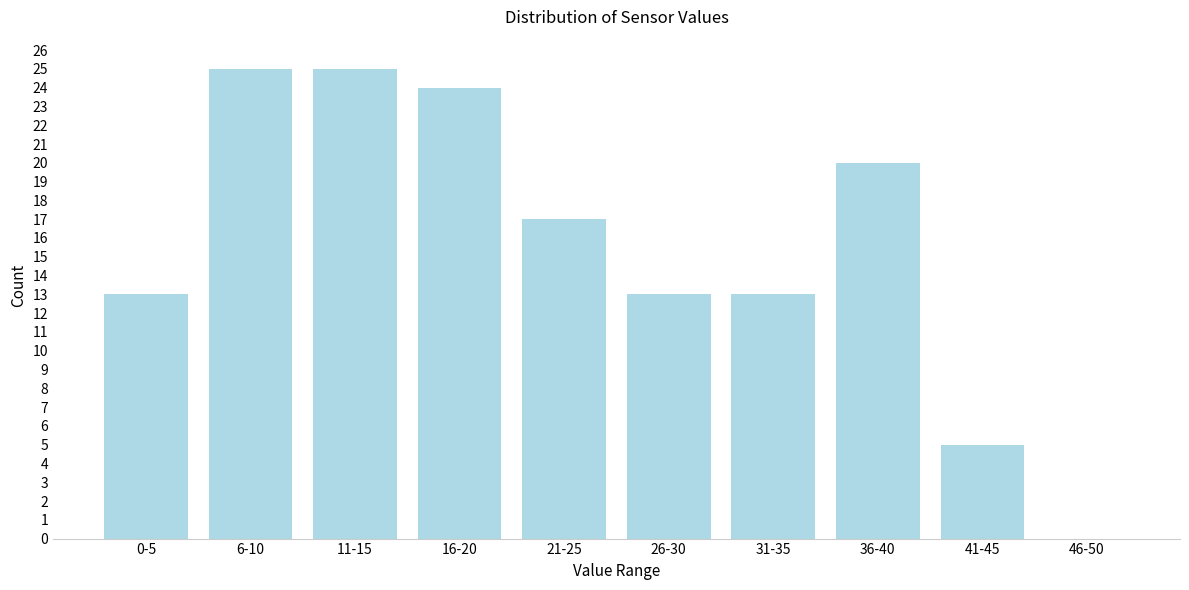

Reading left to right, list all the values displayed in this chart.

0-5=13	6-10=25	11-15=25	16-20=24	21-25=17	26-30=13	31-35=13	36-40=20	41-45=5	46-50=0